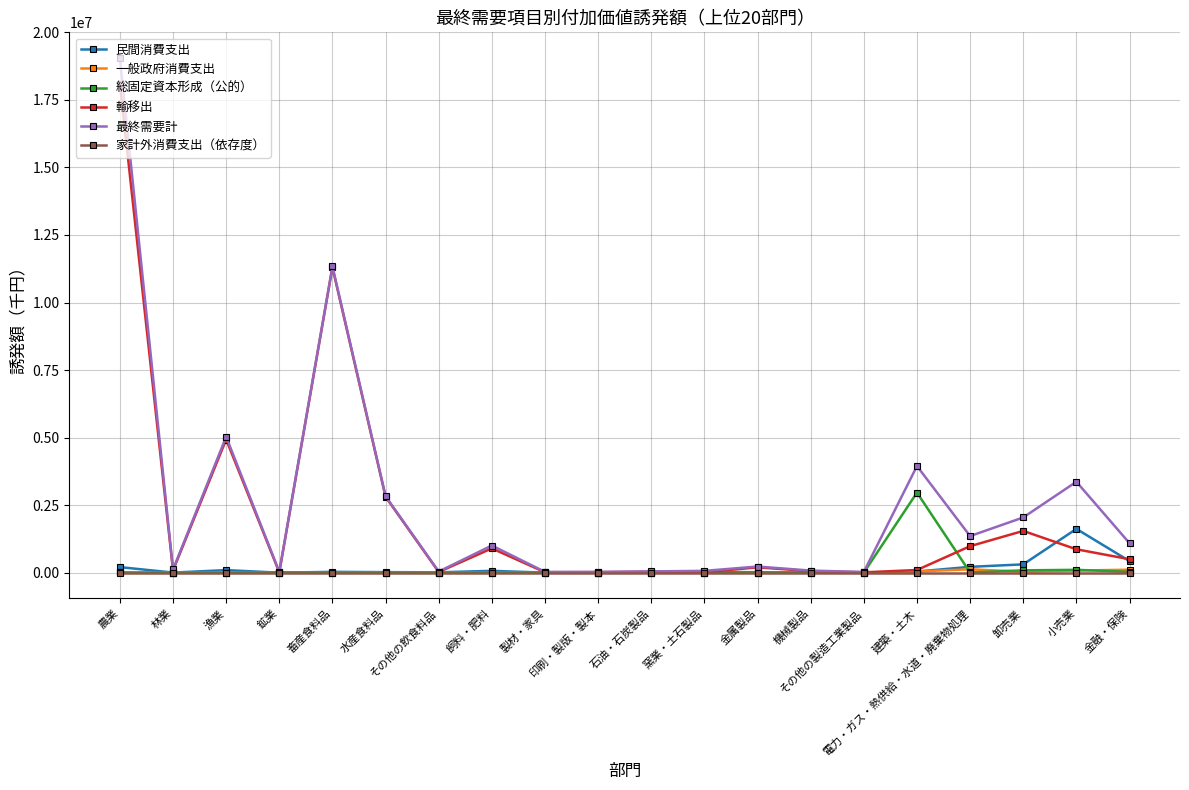

Which series has the largest range (max minus min)?

最終需要計